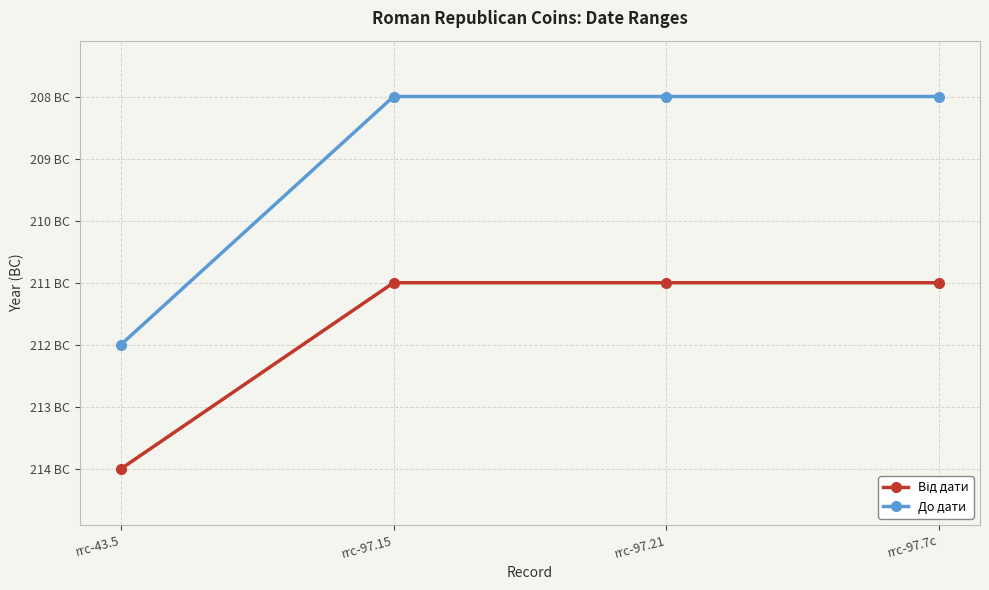

True or false: До дати has more than 0 interior local peaks.

False